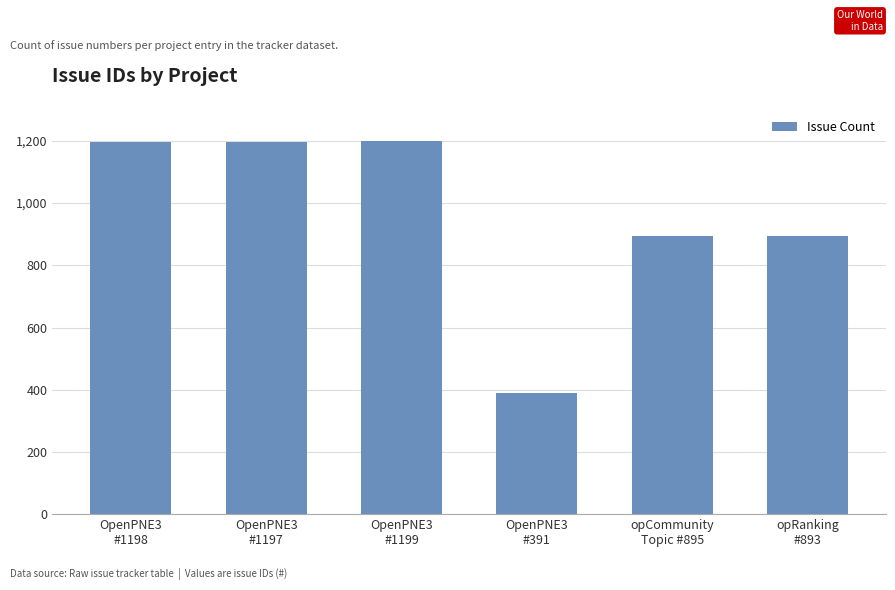

What is the sum of the values at OpenPNE3
#1197 and opRanking
#893?

2090